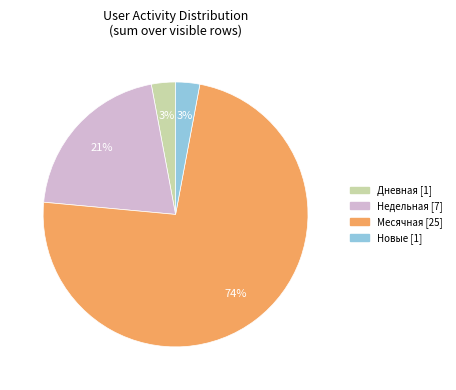

Which slice is the largest?

Месячная [25]